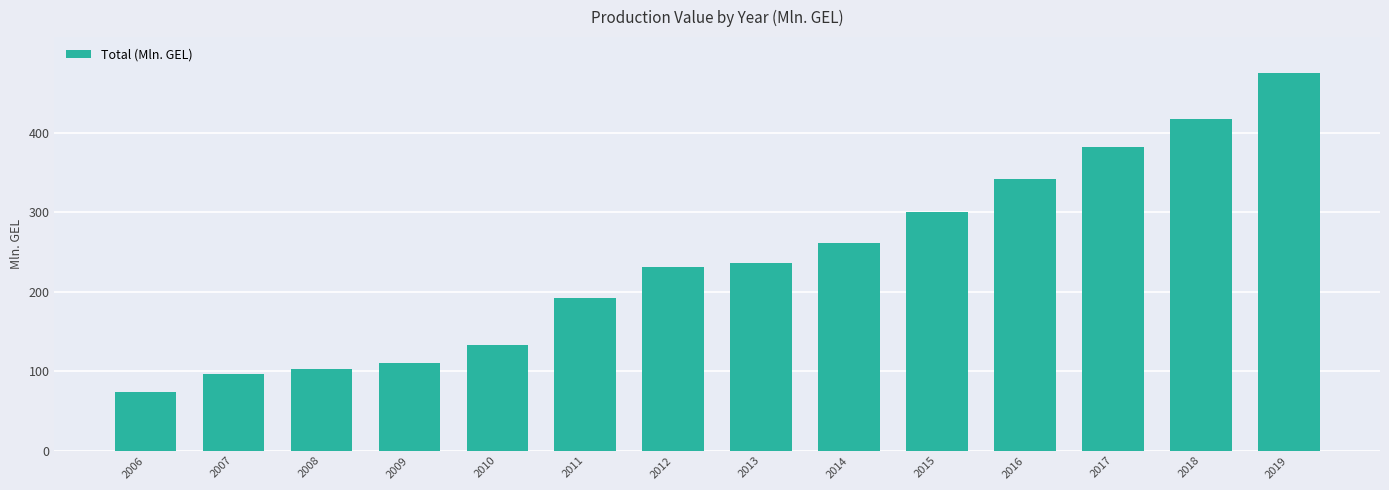

What is the value of the 5th bar from the left?

133.0